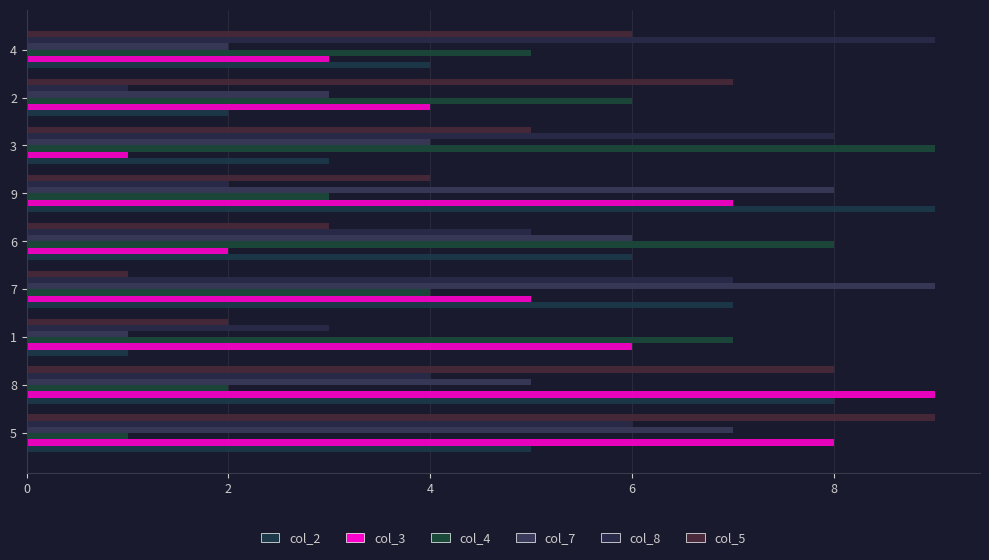

What is the highest value of the col_5 series?

9